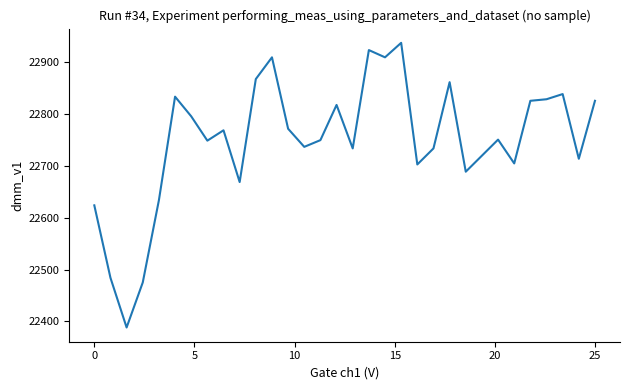

What is the minimum value shown in the chart?

22388